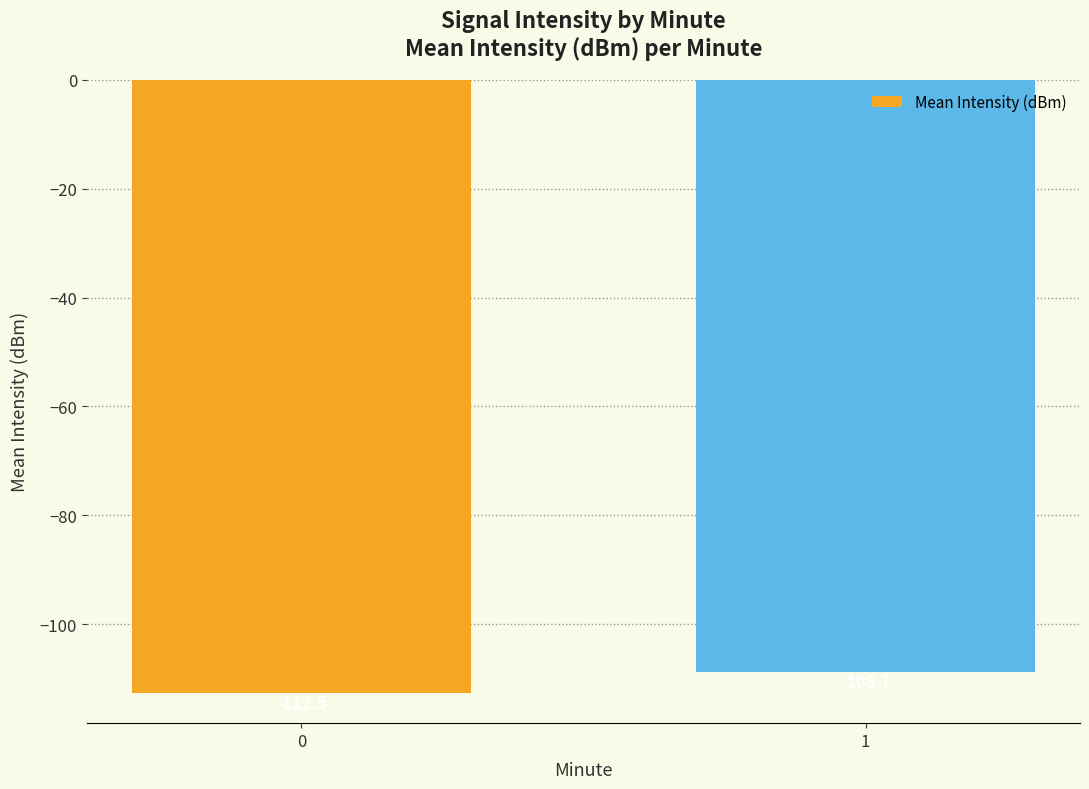

Reading left to right, what are all the values shown in this chart?

0=-112.5	1=-108.7